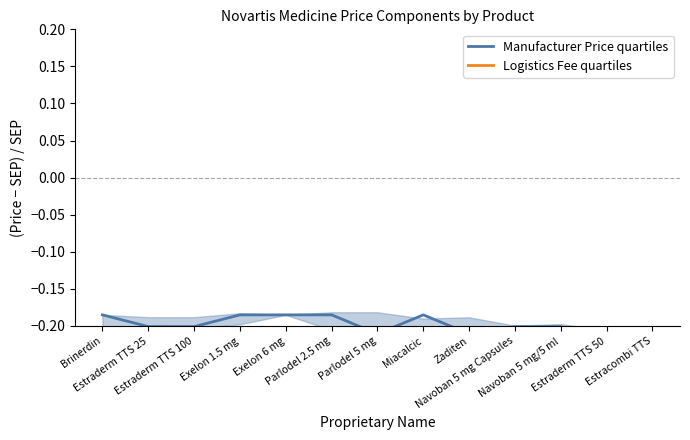

Rank the series by their maximum value, from highest to lowest.

Manufacturer Price quartiles, Logistics Fee quartiles